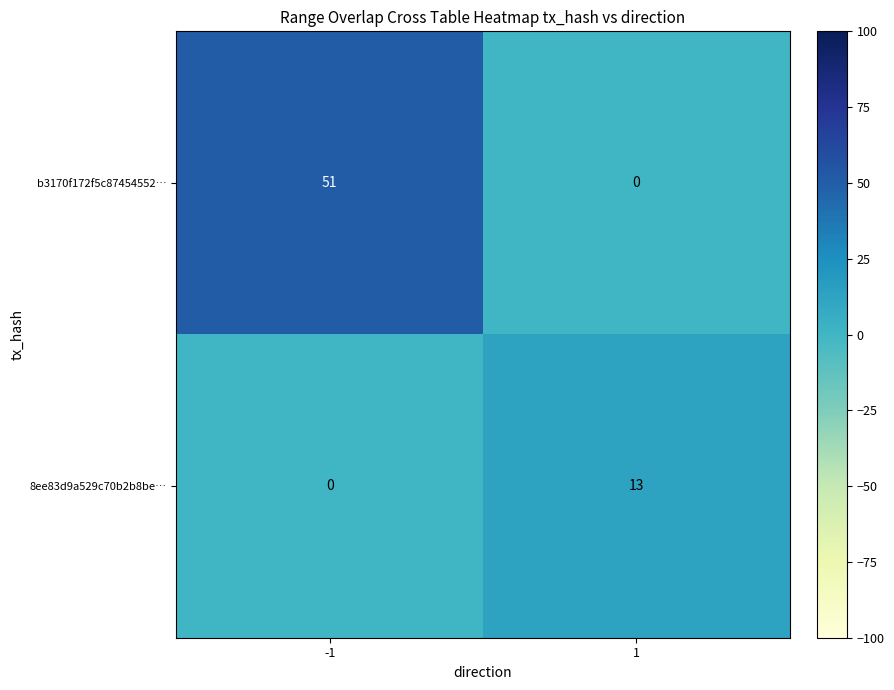

What is the sum of the 8ee83d9a529c70b2b8be… values at -1 and 1?

13